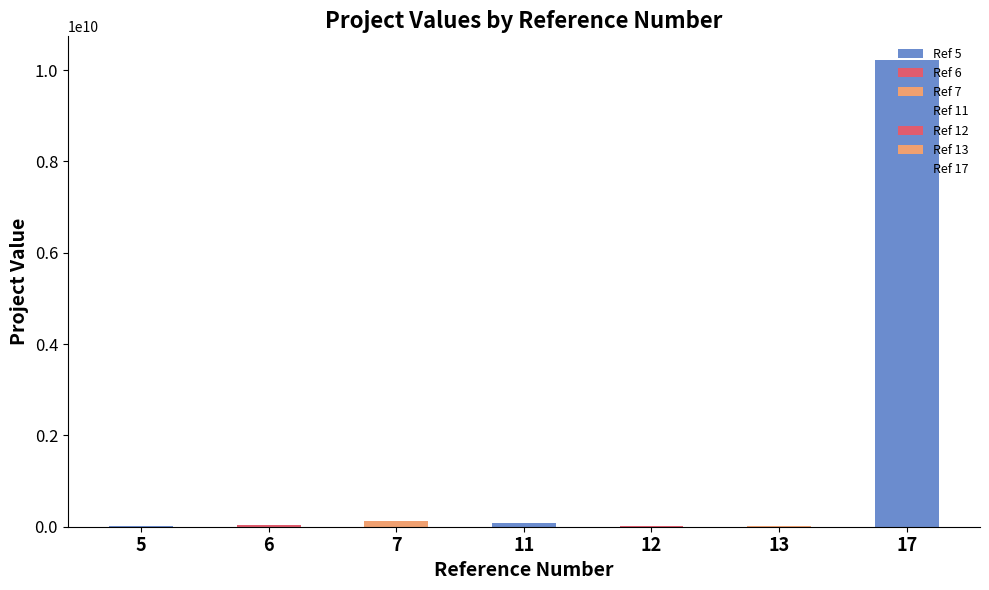

Rank the categories by value from lowest to highest.

5, 12, 13, 6, 11, 7, 17